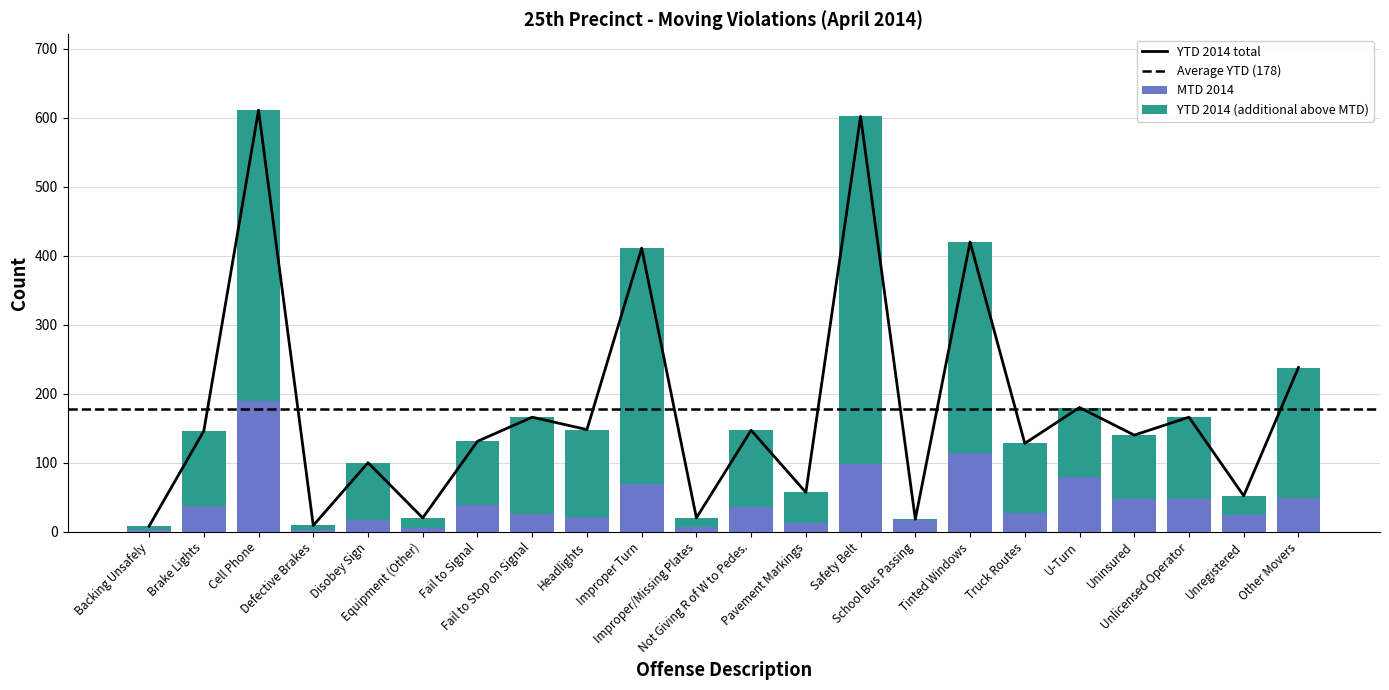

How many values in the YTD 2014 series exceed 146?

10